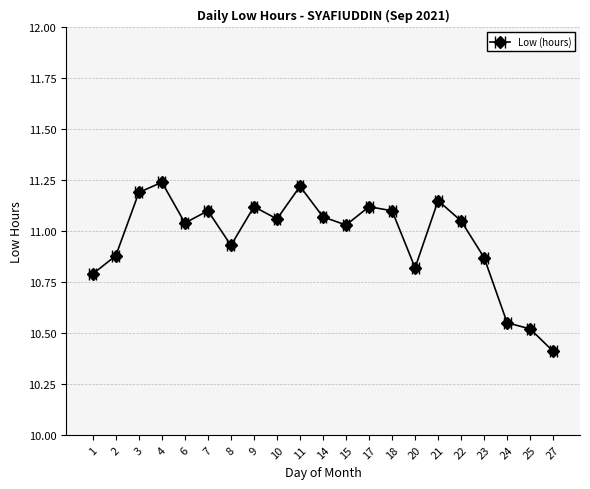

Reading left to right, what are all the values shown in this chart?

10.8	10.9	11.2	11.2	11.0	11.1	10.9	11.1	11.1	11.2	11.1	11.0	11.1	11.1	10.8	11.2	11.1	10.9	10.6	10.5	10.4